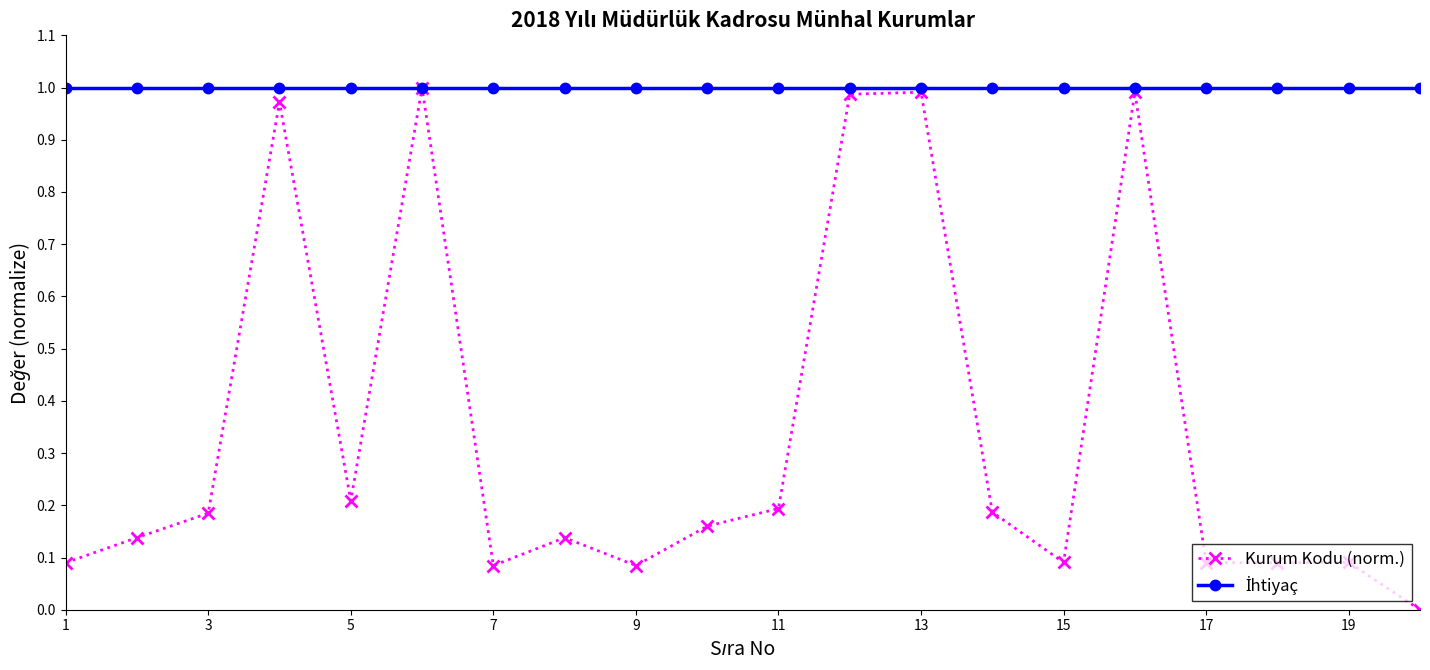

Does the chart display data point markers on the line(s)?

Yes